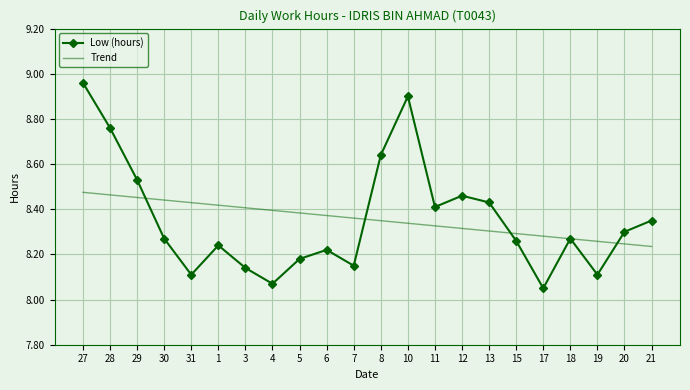

Which series has the widest spread of values?

Low (hours)